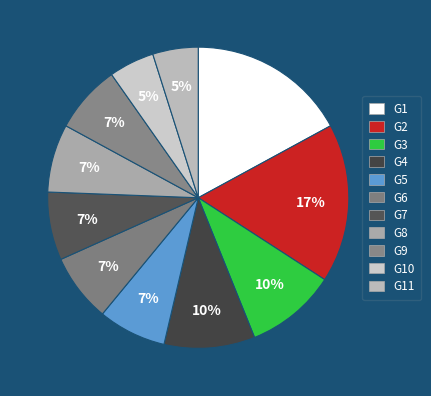

How many segments does this pie chart have?

11